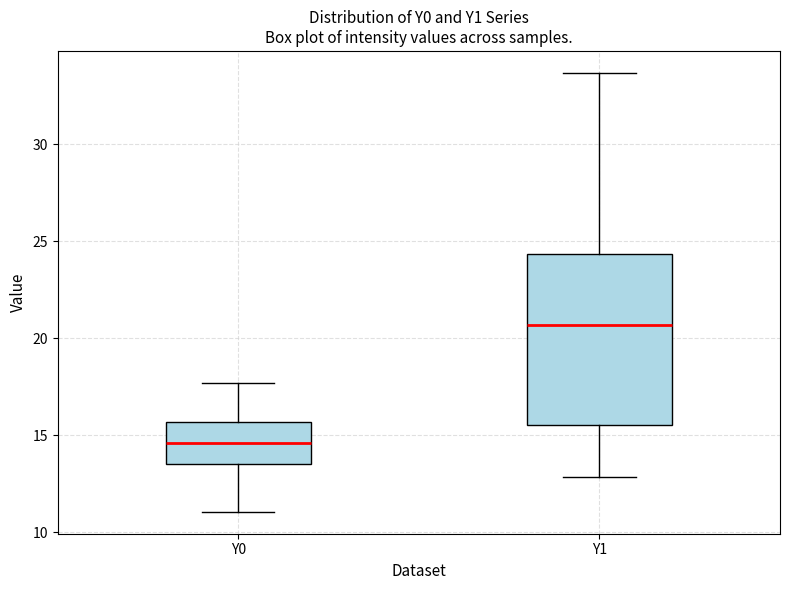

Reading left to right, read every box against the y-axis: the position of its median line, the range the box covers, and the ends of its whiskers. The values are not printed on the chart, so give them approximately, as read against the axis.

Y0: median 14.5, box 13.5 to 15.5, whiskers 11.0 to 17.5
Y1: median 20.5, box 15.5 to 24.5, whiskers 13.0 to 33.5